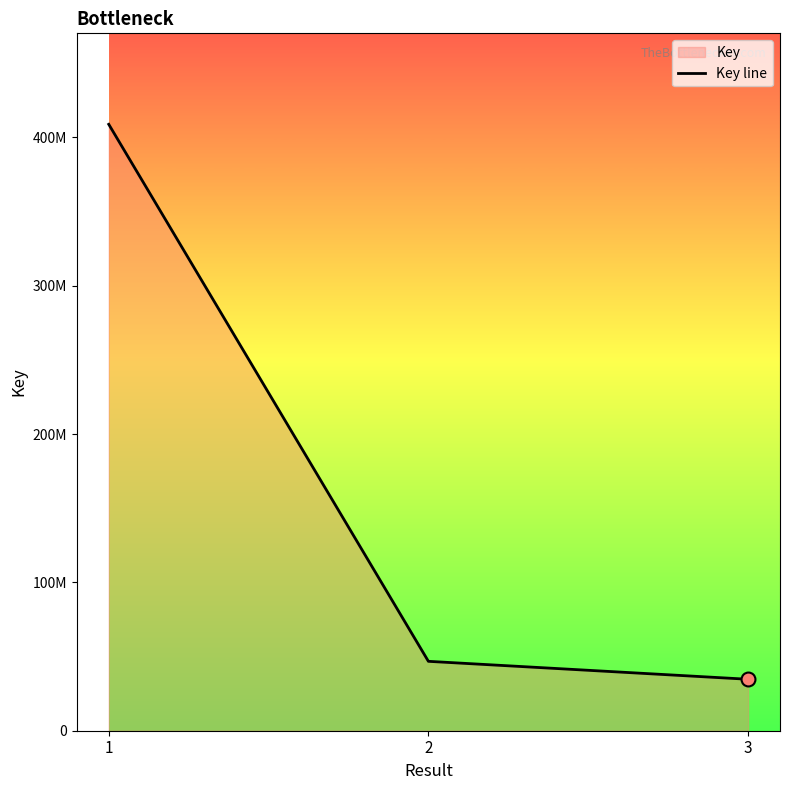

Between 1 and 3, which is larger?

1